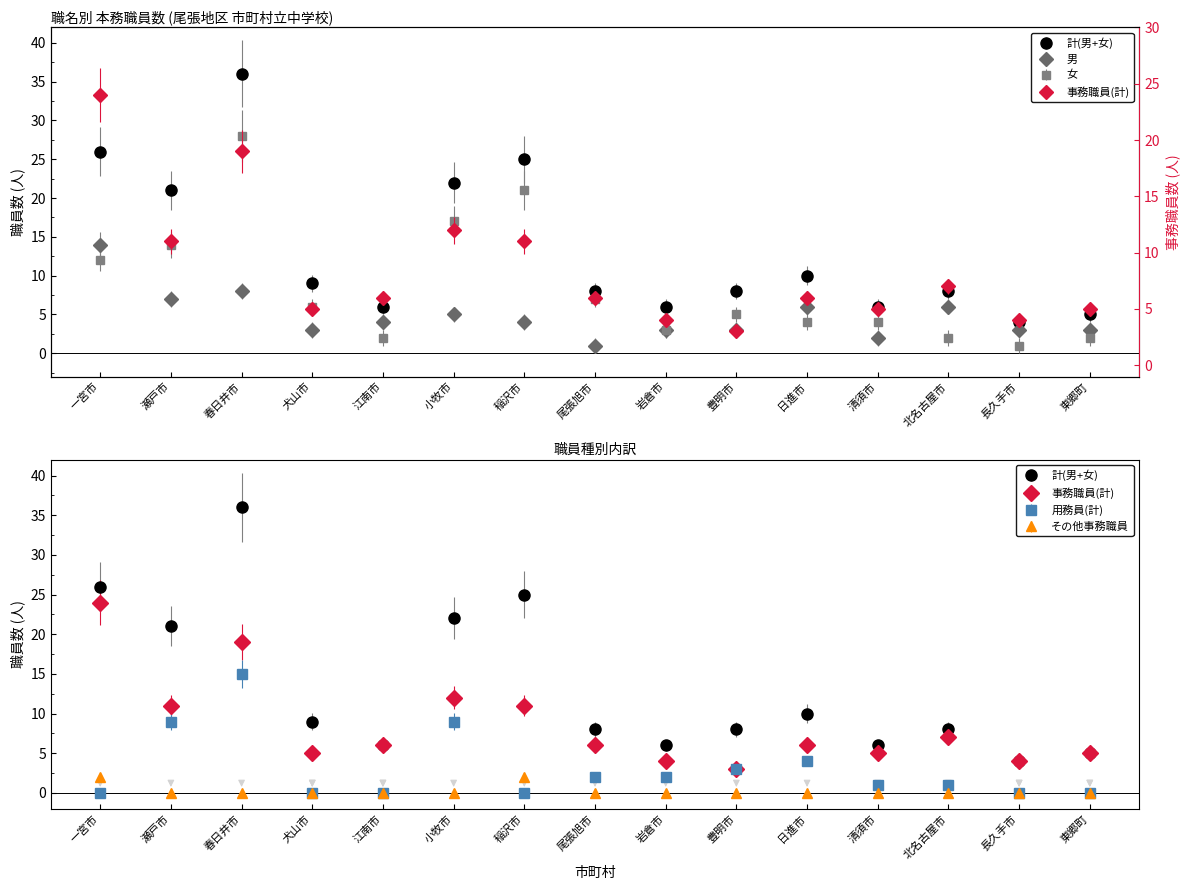

Which series changed the most between 犬山市 and 尾張旭市?

男